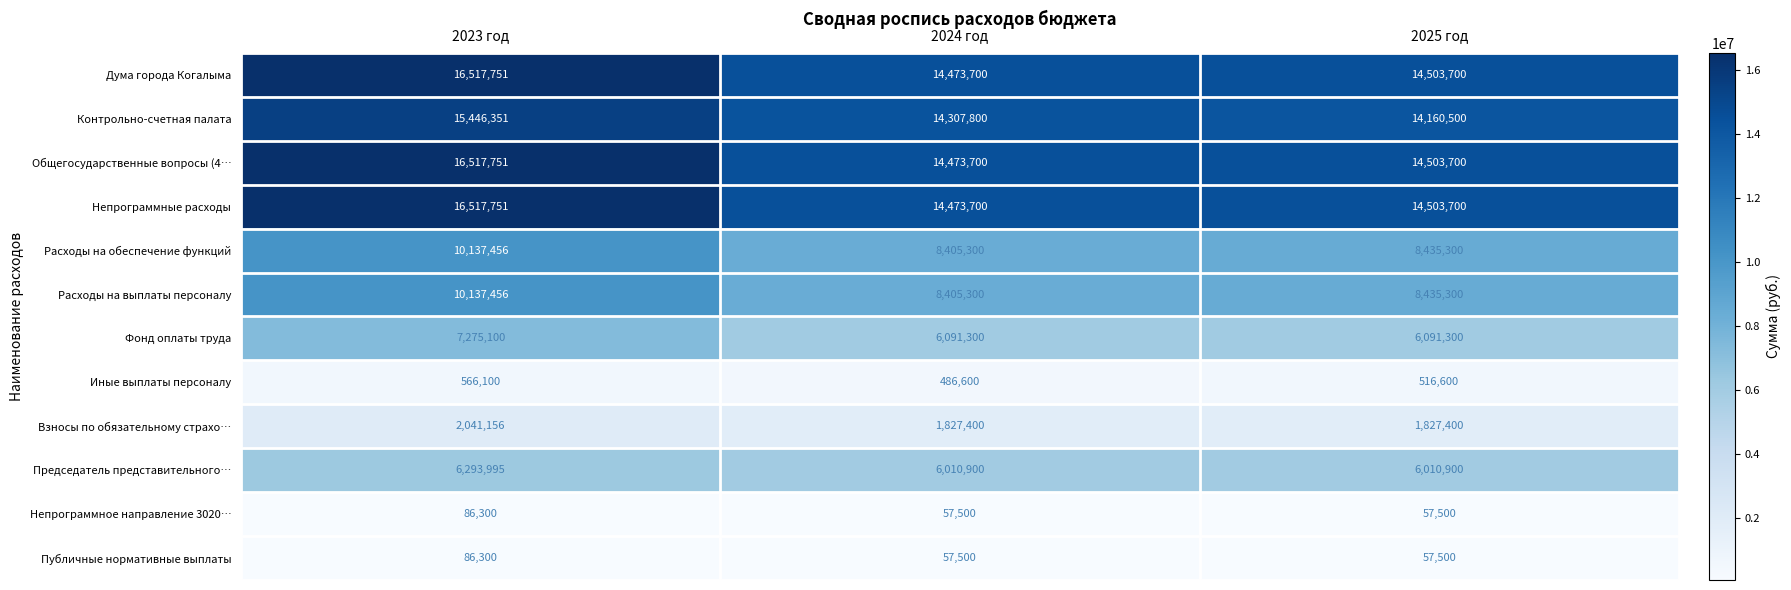

At how many categories does at least one series exceed 6752917?

3